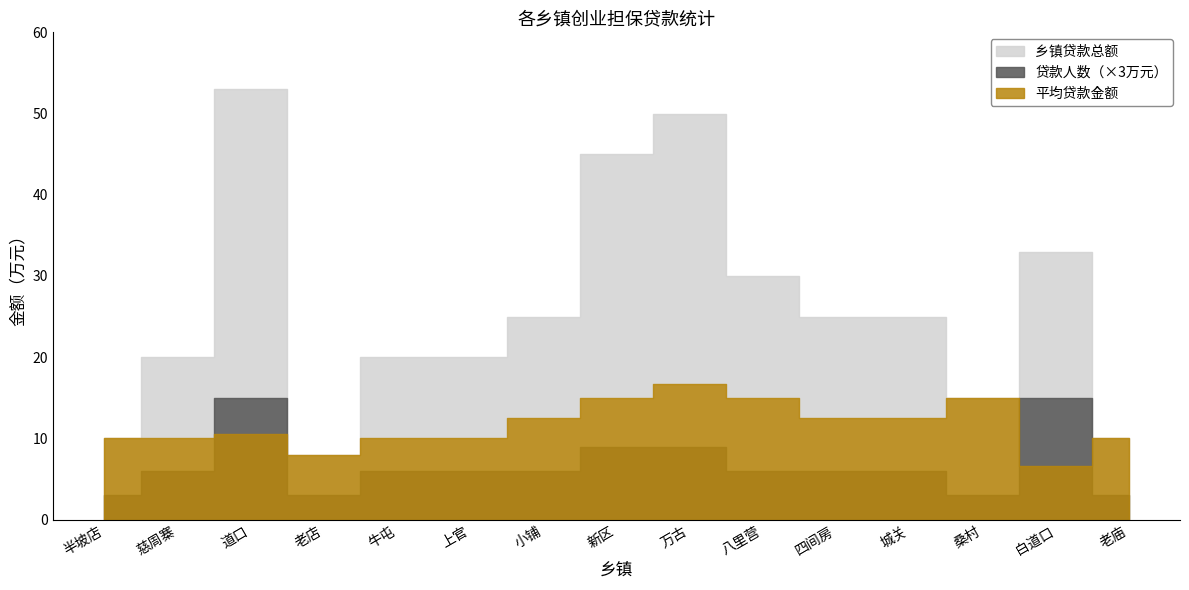

How many interior local valleys does the 平均贷款金额 series have?

2